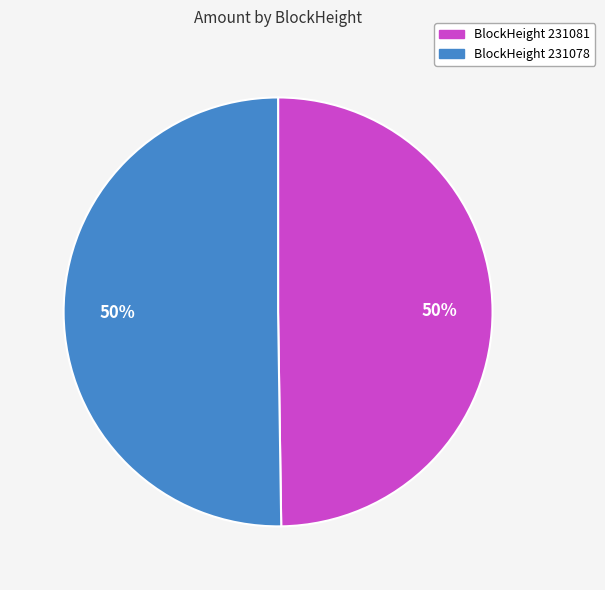

True or false: BlockHeight 231078 accounts for 50% of the total.

True